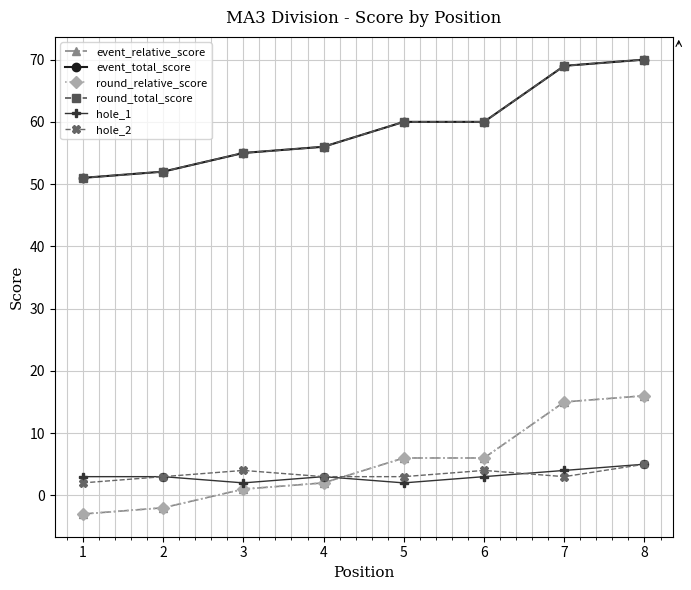

What is the approximate value of event_relative_score at 6?

6